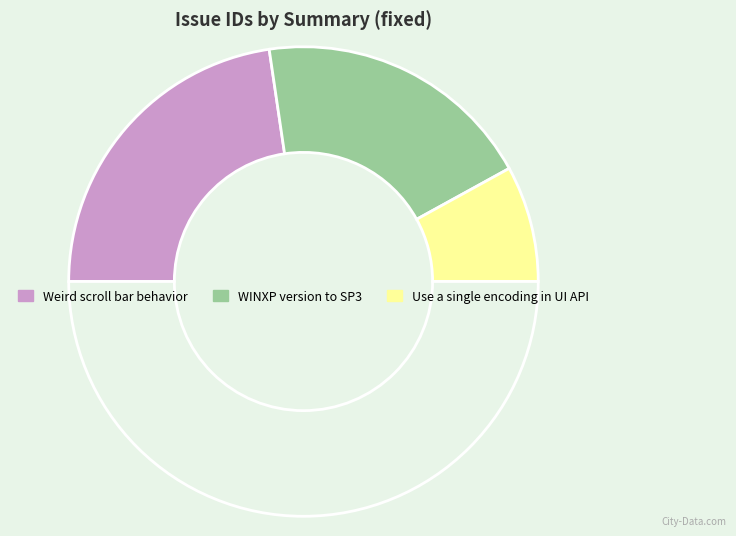

How many slices are in this pie chart?

4